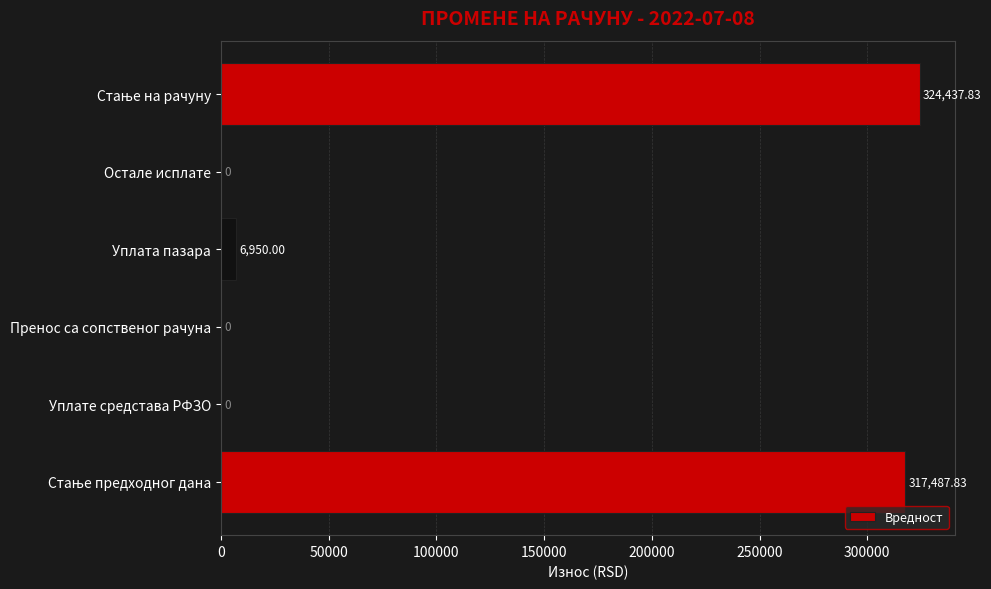

What is the change in value from Пренос са сопственог рачуна to Уплата пазара?

+6950.0